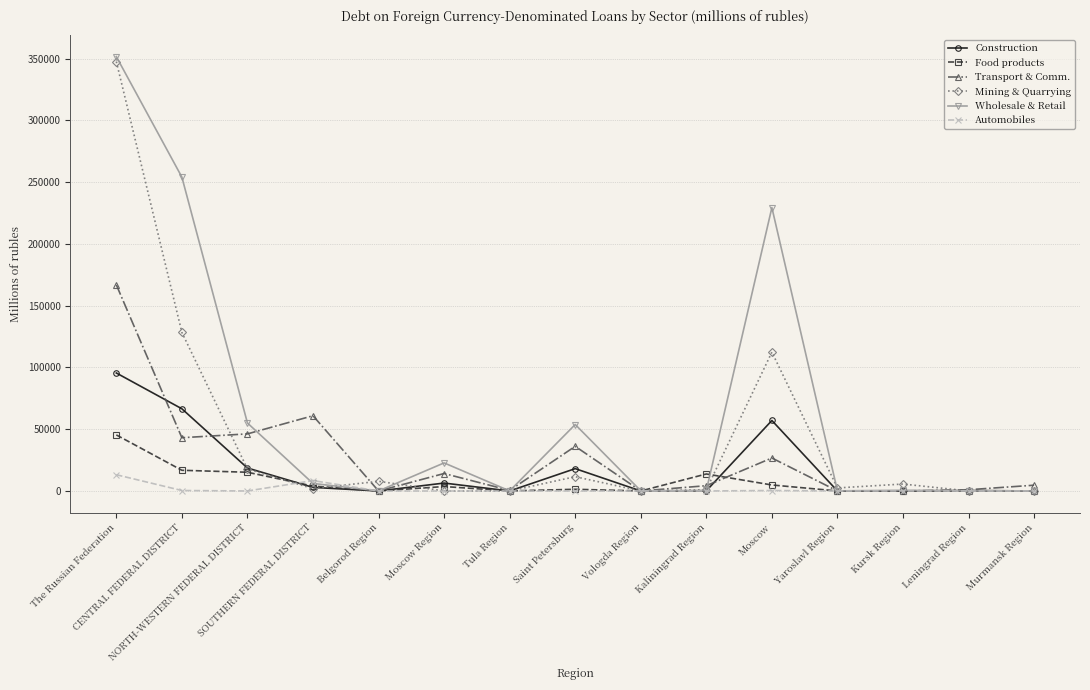

Which series changed the most between CENTRAL FEDERAL DISTRICT and Saint Petersburg?

Wholesale & Retail